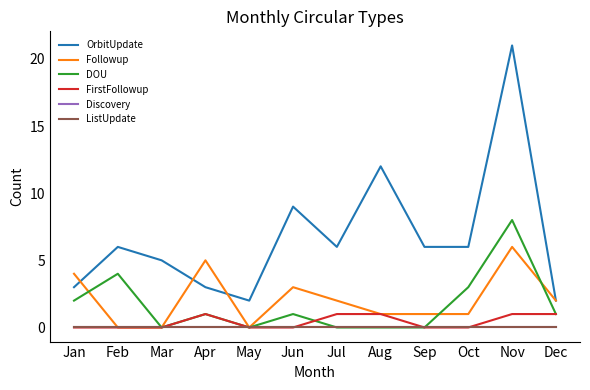

Is this an area chart (filled region under the line)?

No